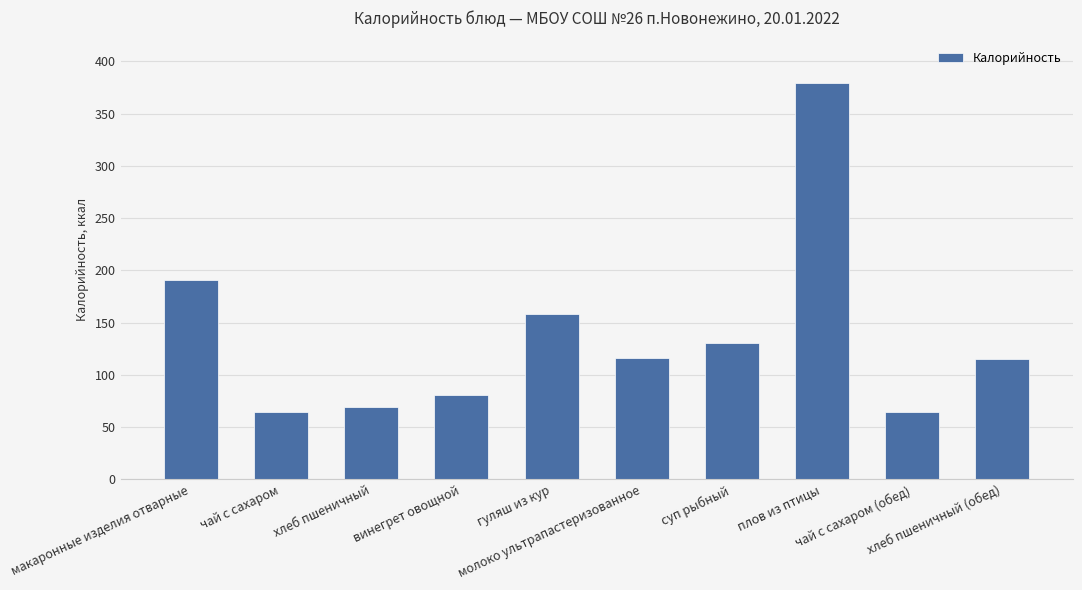

What is the label of the 10th bar from the left?

хлеб пшеничный (обед)